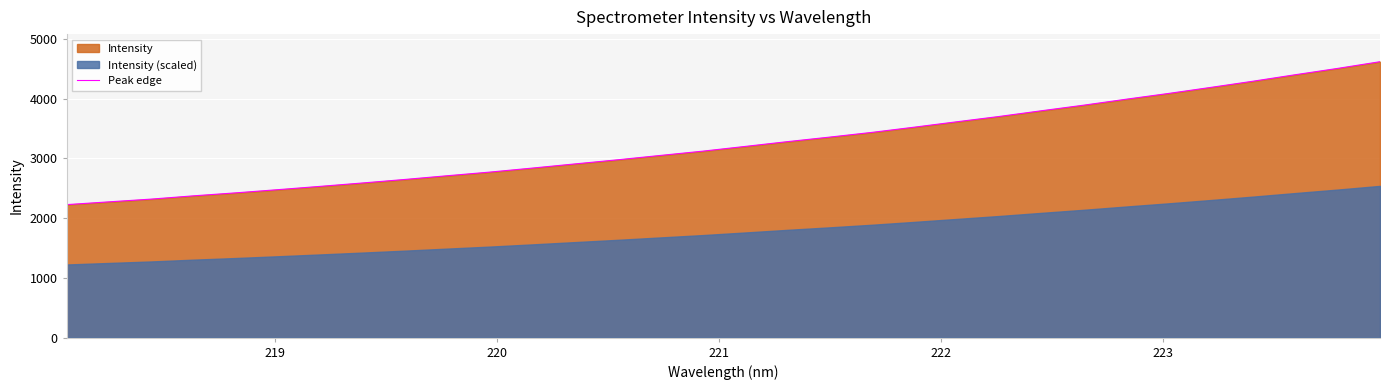

What is the minimum value for Peak edge?

2227.3